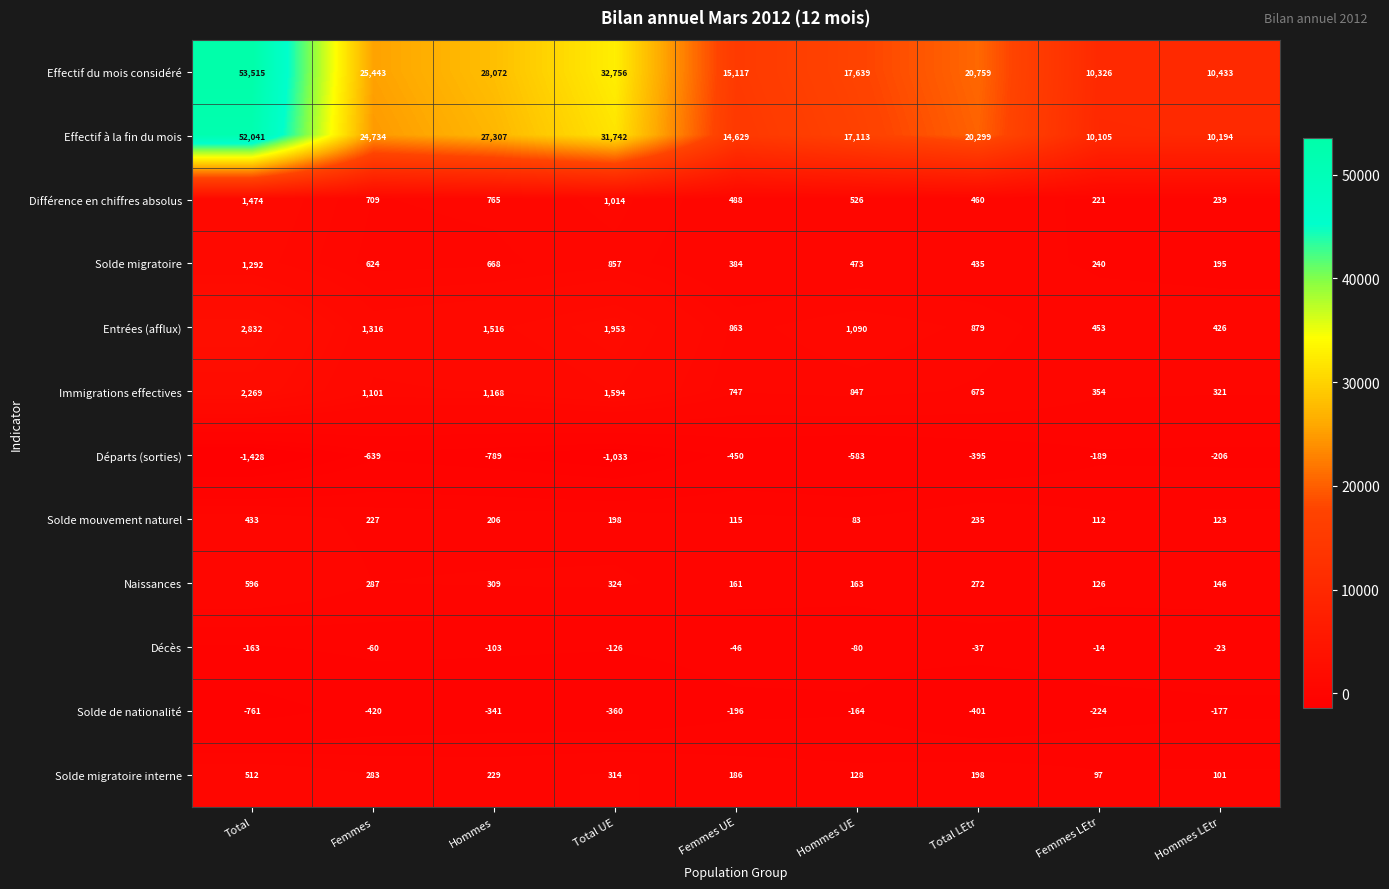

Where does the Différence en chiffres absolus series first go above 526?

Total